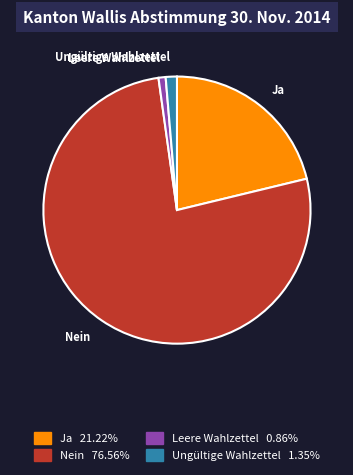

Is Nein 76.56% the majority of the pie?

Yes